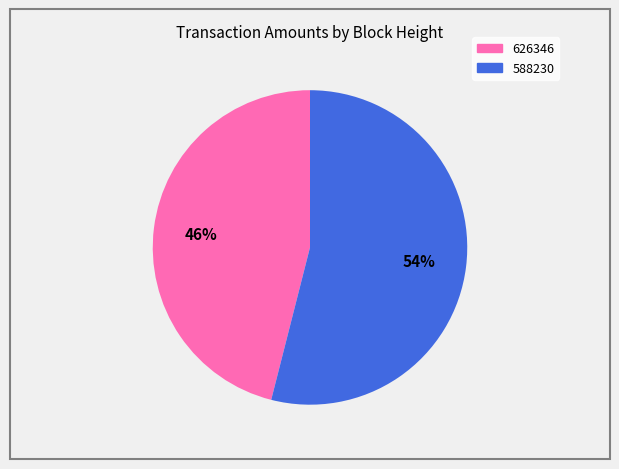

To the nearest percent, what is the difference between the largest and smallest slice percentages?

8%